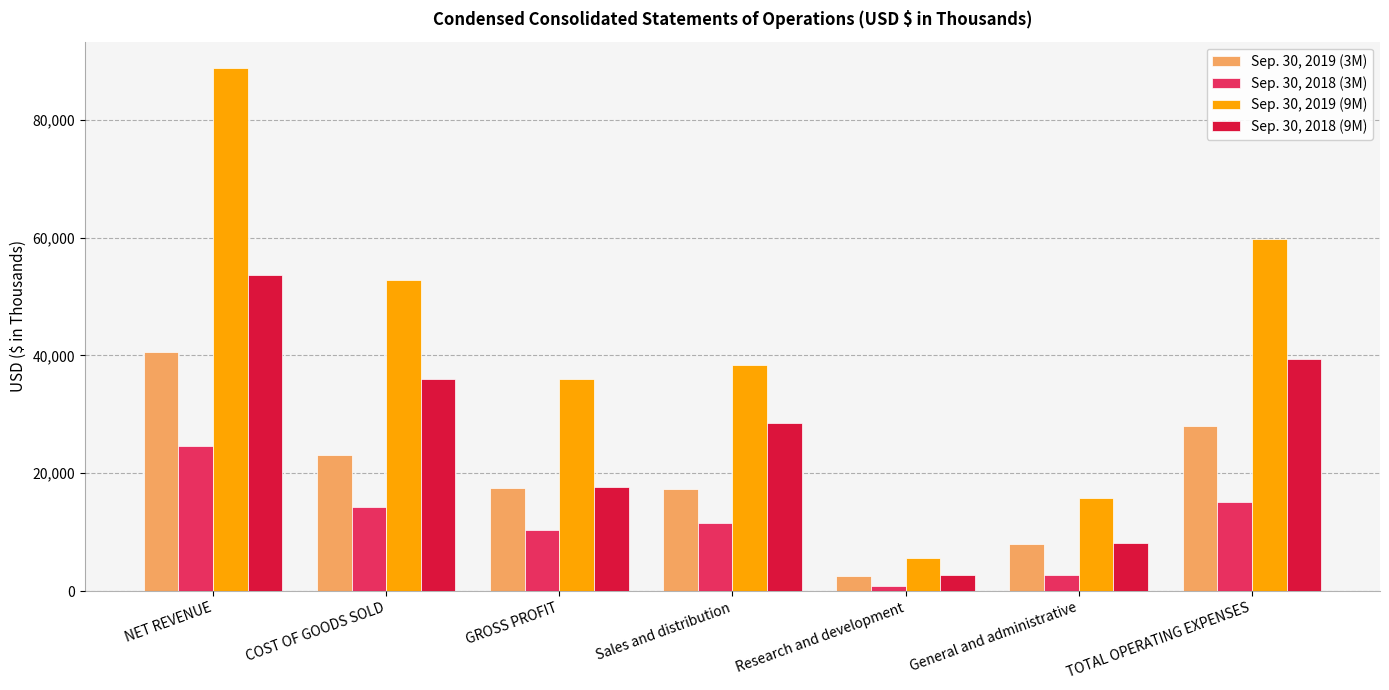

How many Sep. 30, 2019 (3M) values are between 7999 and 27940?

5